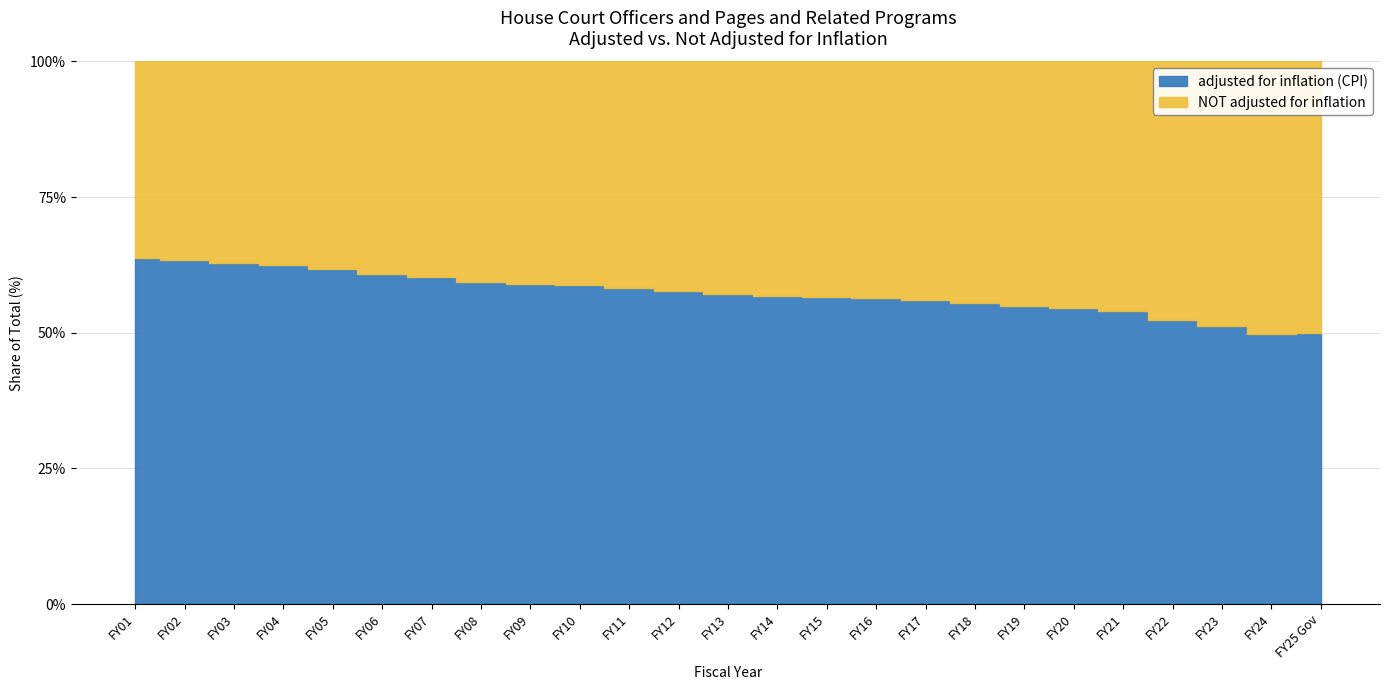

Reading left to right, what are all the values shown in this chart?

adjusted for inflation (CPI): FY01=57987505	FY02=66182754	FY03=52457224	FY04=51325089	FY05=49827987	FY06=50822512	FY07=51021196	FY08=49196153	FY09=46016622	FY10=43739062	FY11=47595943	FY12=49131397	FY13=46852525	FY14=50477734	FY15=51121502	FY16=52307602	FY17=51352239	FY18=50226324	FY19=49206206	FY20=50845951	FY21=50613346	FY22=48908312	FY23=72236640	FY24=65838616	FY25 Gov=47505185
NOT adjusted for inflation: FY01=32810800	FY02=38110989	FY03=30872678	FY04=30872678	FY05=30872678	FY06=32678401	FY07=33658753	FY08=33658753	FY09=31924319	FY10=30642914	FY11=34006466	FY12=36134453	FY13=35039185	FY14=38337716	FY15=39104470	FY16=40277604	FY17=40277604	FY18=40277603	FY19=40277603	FY20=42277603	FY21=43047500	FY22=44577216	FY23=68588440	FY24=66420651	FY25 Gov=47505185